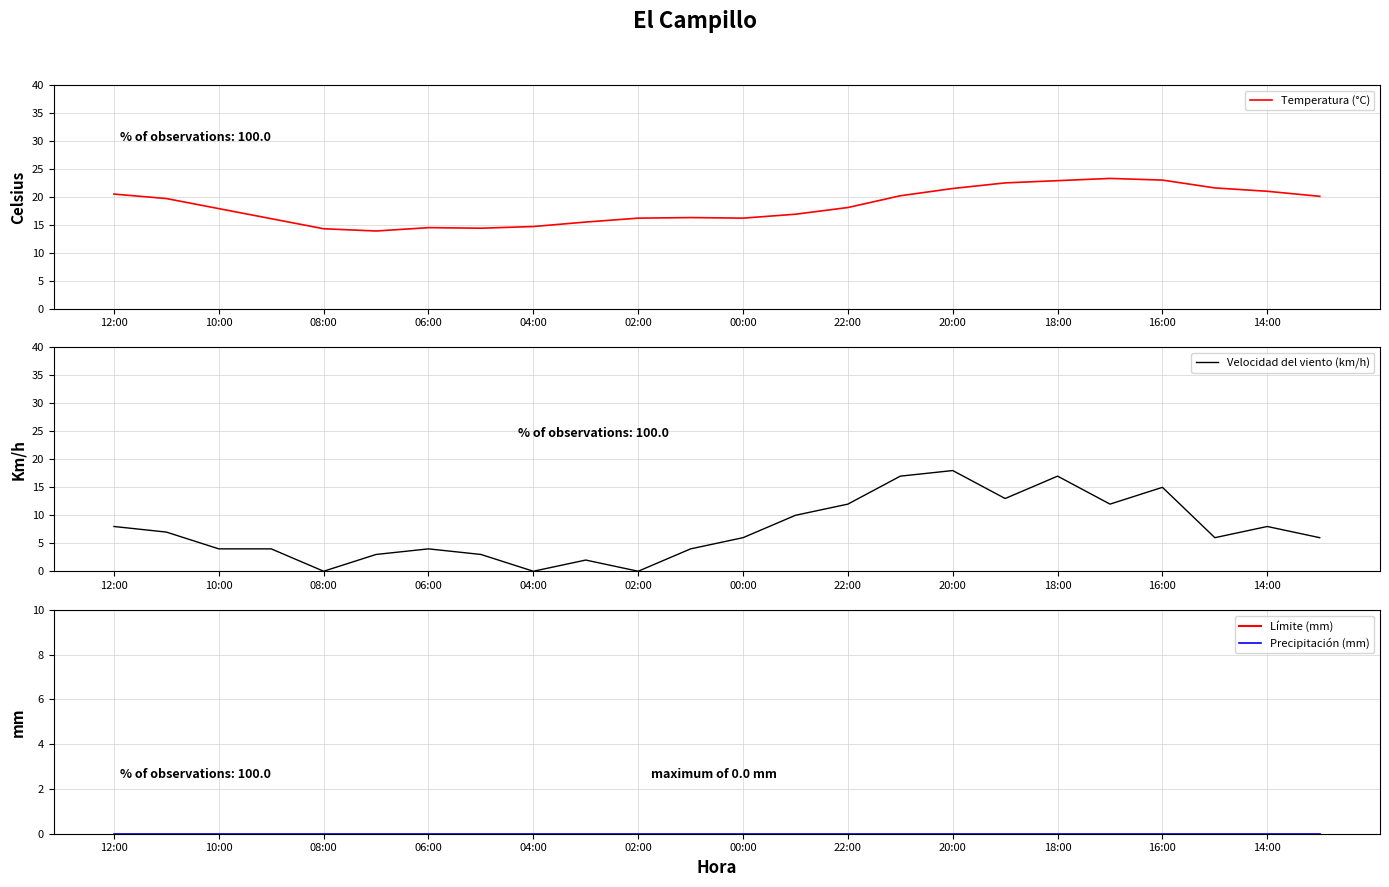

Which series has the largest total across all categories?

Temperatura (°C)